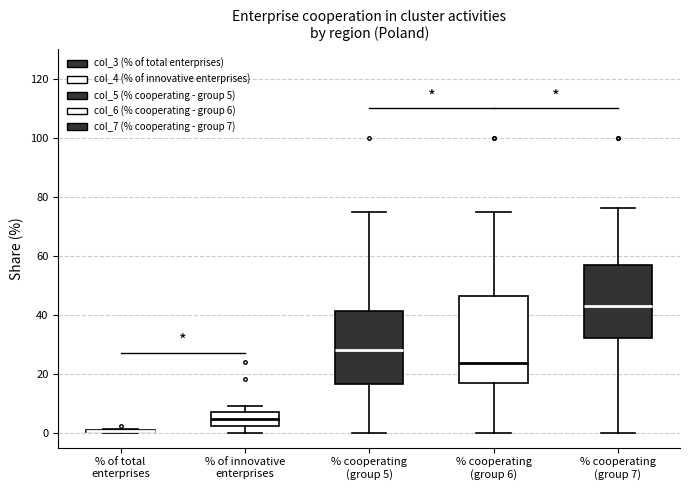

Reading left to right, transcribe this box plot: for each box, give where its median line is, the range the box spans, and where its two whiskers end, as read against the y-axis. The values are not printed on the chart, so give them approximately, as read against the axis.

% of total enterprises: box collapsed to a line at 0, whiskers 0 to 2
% of innovative enterprises: median 4, box 2 to 8, whiskers 0 to 10
% cooperating (group 5): median 28, box 16 to 42, whiskers 0 to 76
% cooperating (group 6): median 24, box 18 to 46, whiskers 0 to 76
% cooperating (group 7): median 42, box 32 to 56, whiskers 0 to 76